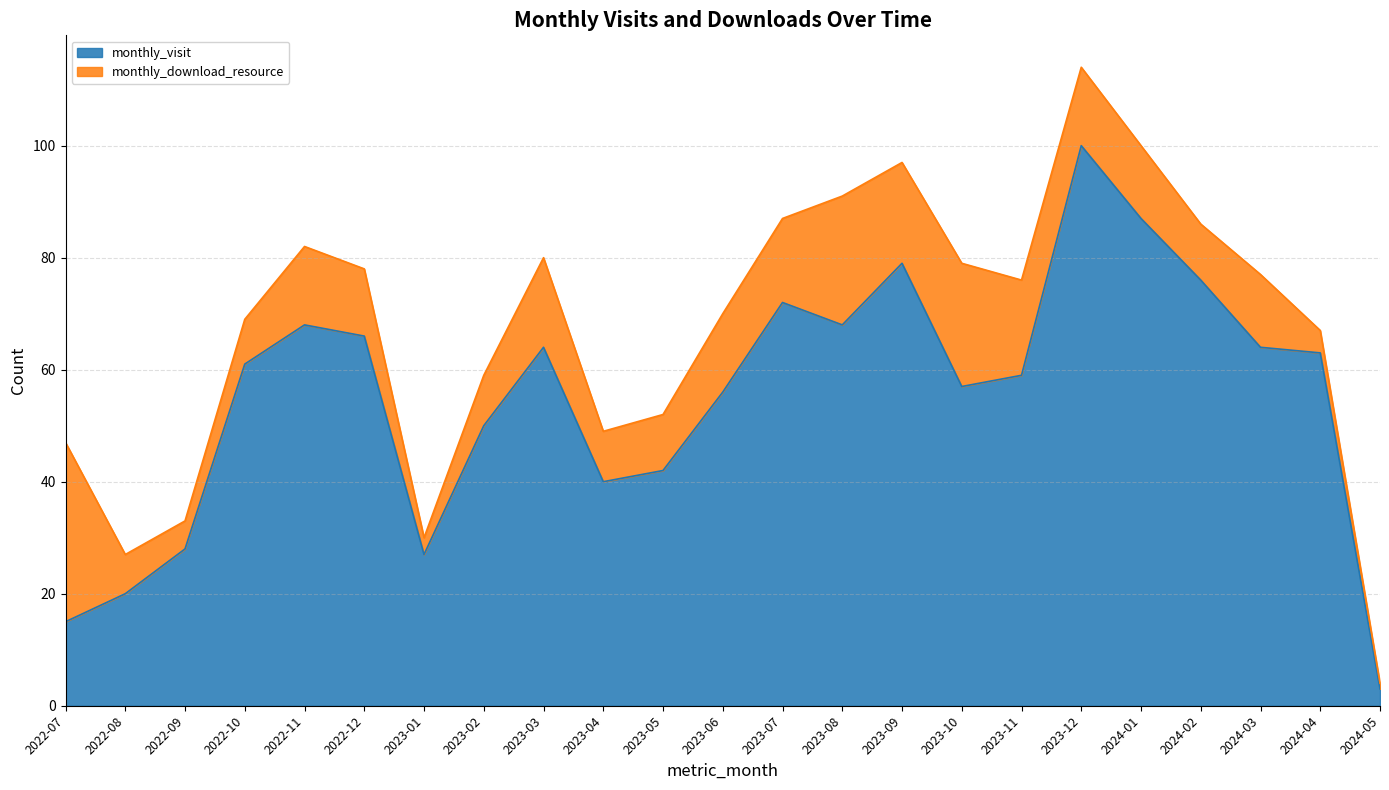

Where does the data first go above 61?

2022-11